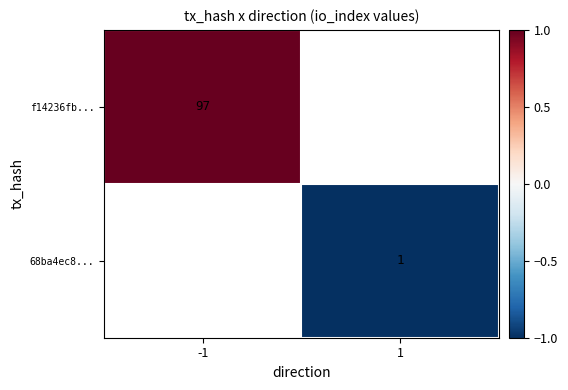

True or false: f14236fb... has a value of 97 at -1.

True